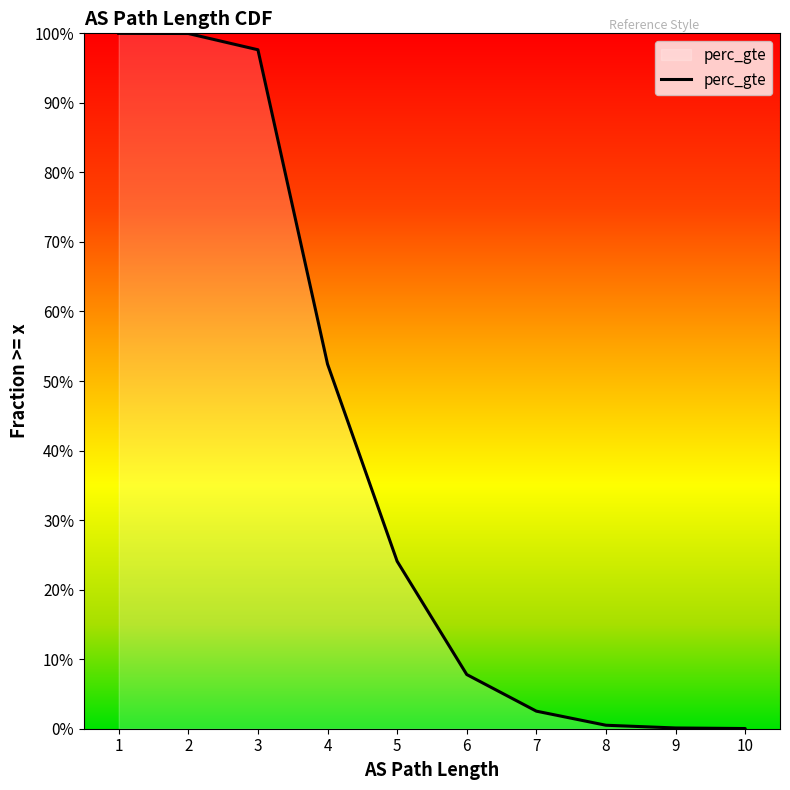

What is the sum of the values at 2 and 6?

1.1